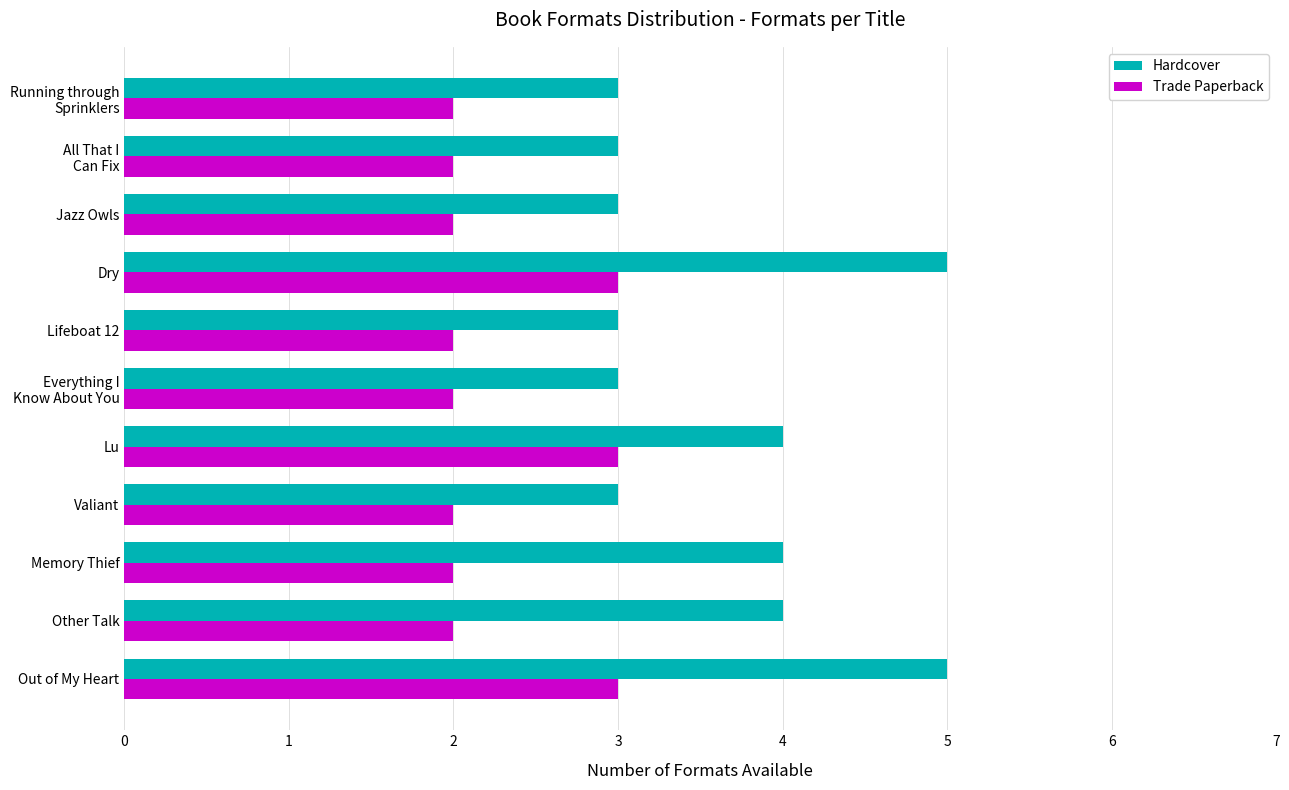

What is the highest value of the Trade Paperback series?

3